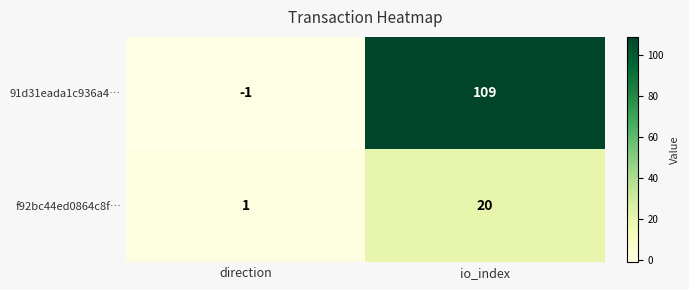

Which series has the largest total across all categories?

91d31eada1c936a4…